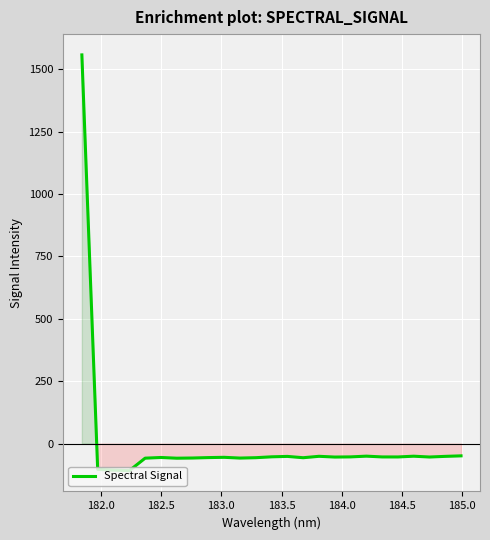

What is the difference between the maximum and minimum values?

1665.9